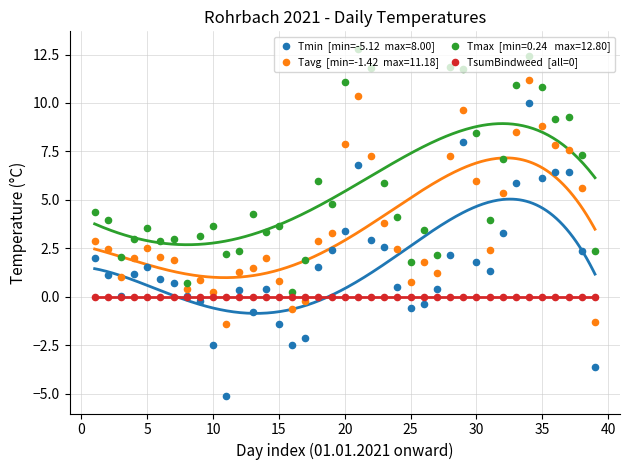

Which series reaches the maximum Y coordinate?

Tmax